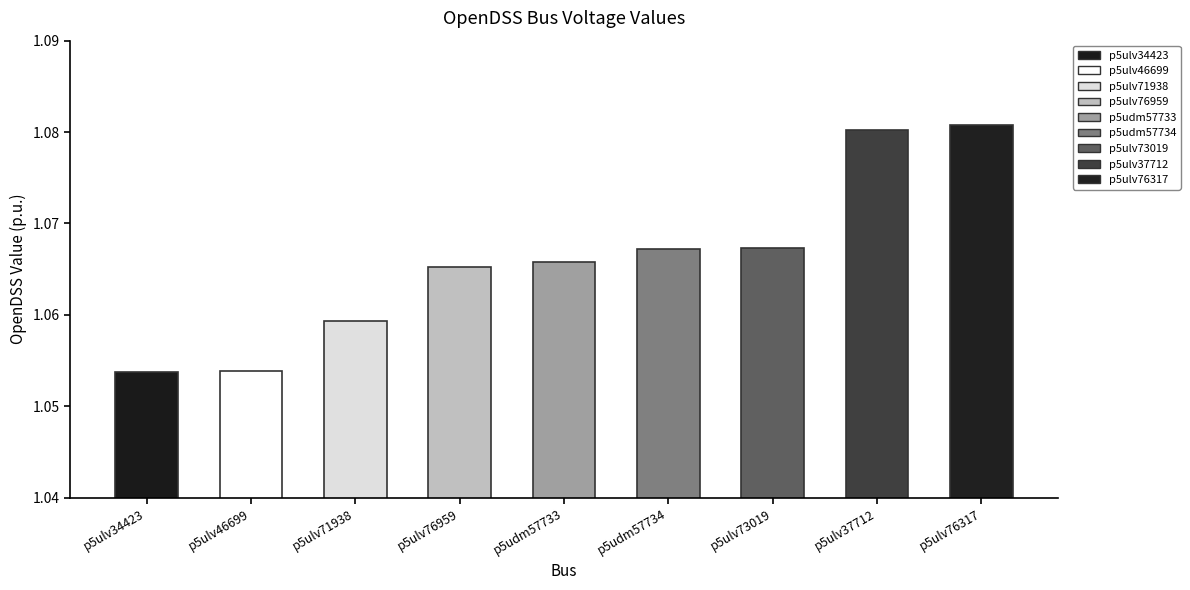

What is the sum of the values at p5ulv76959 and p5ulv34423?

2.1